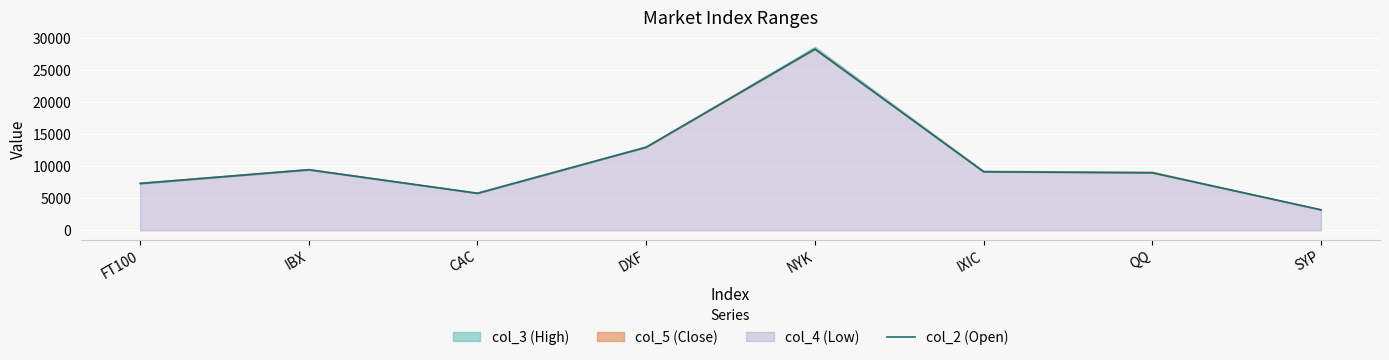

How many categories are shown in the chart?

8